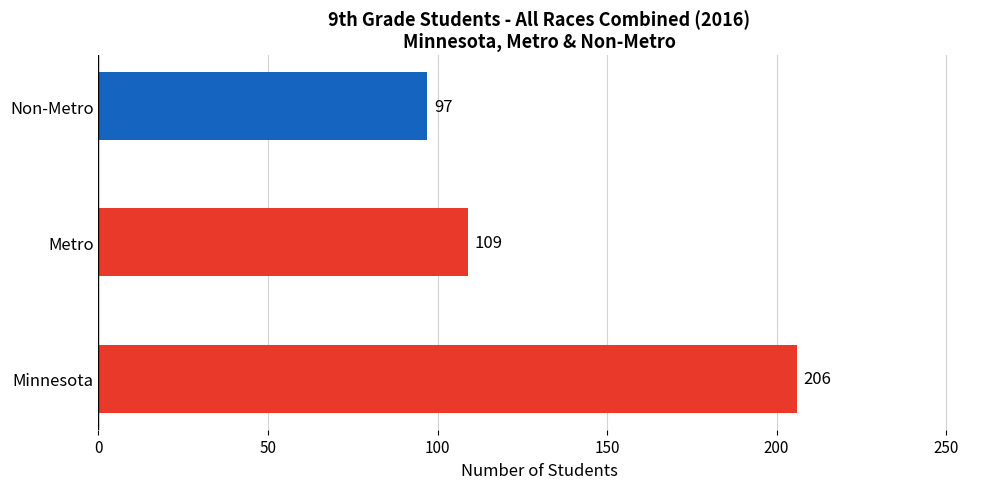

What is the approximate value at Minnesota, to the nearest 50?

200